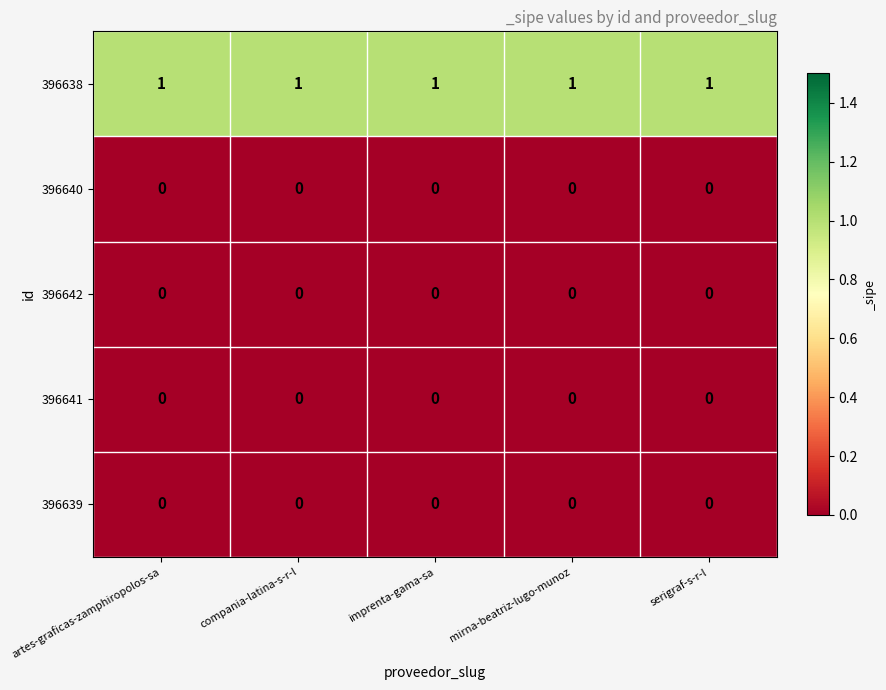

Which series has the largest total across all categories?

396638